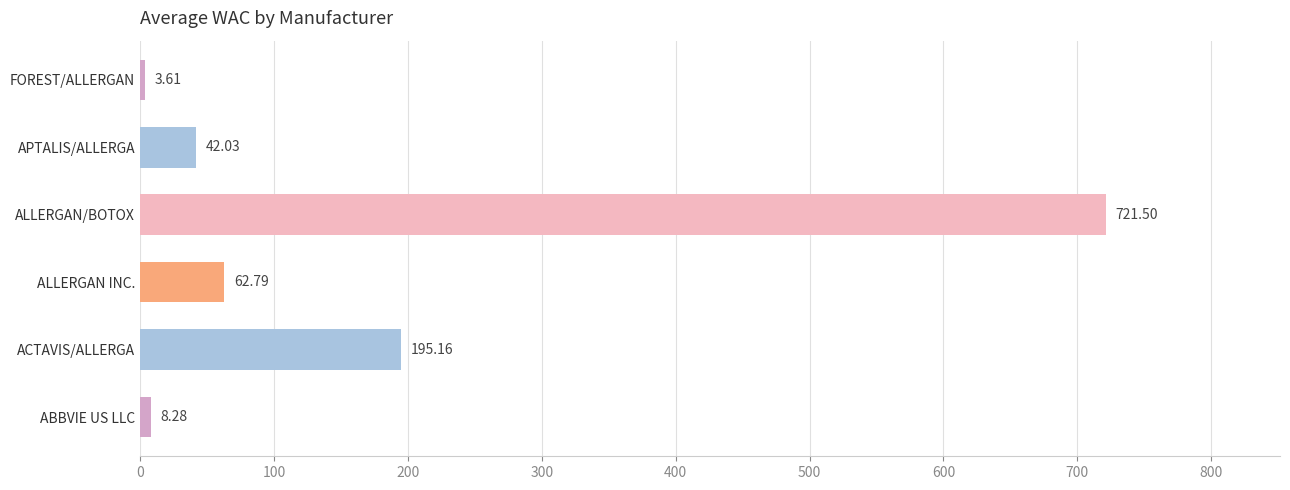

Where is the data nearest to the value 362?

ACTAVIS/ALLERGA